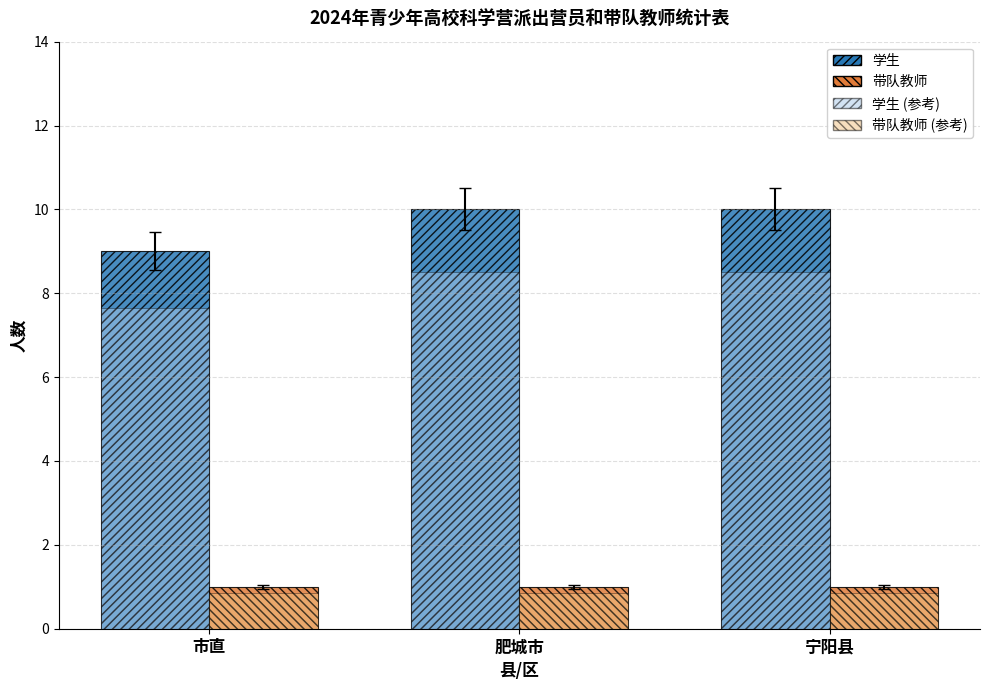

How many bars are there in each group?

4